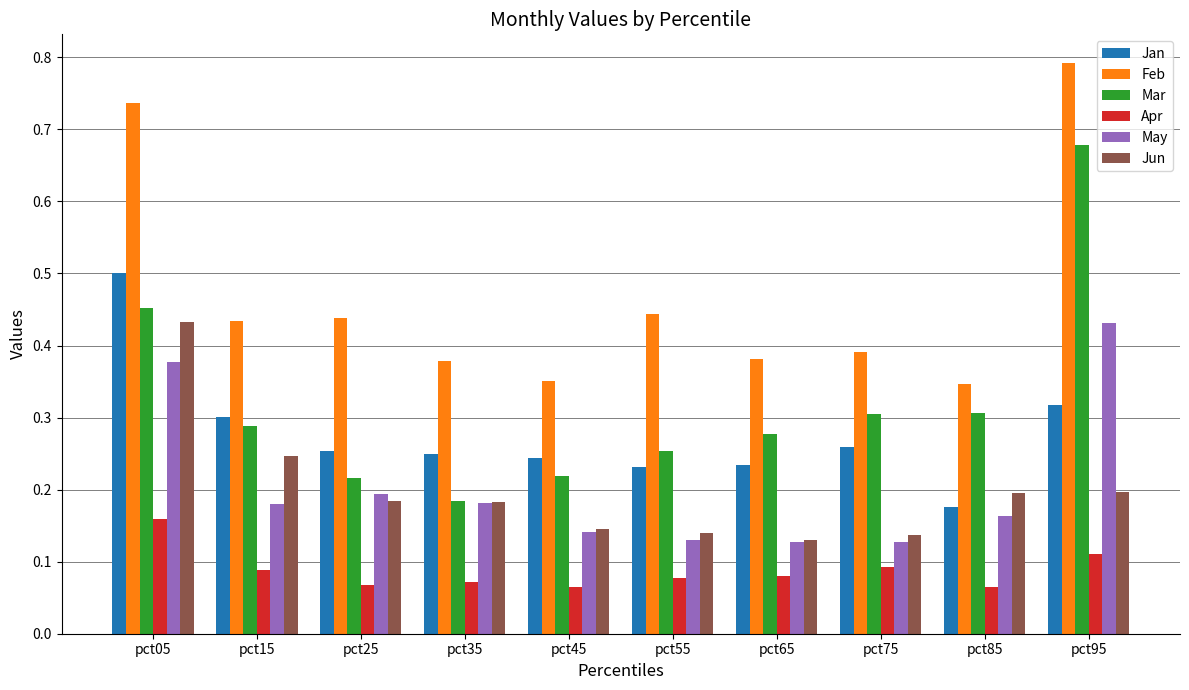

How many distinct data groups are displayed?

6